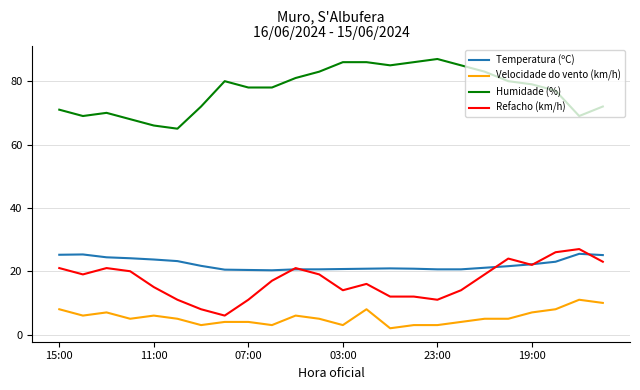

True or false: Temperatura (ºC) and Refacho (km/h) intersect in this chart.

True